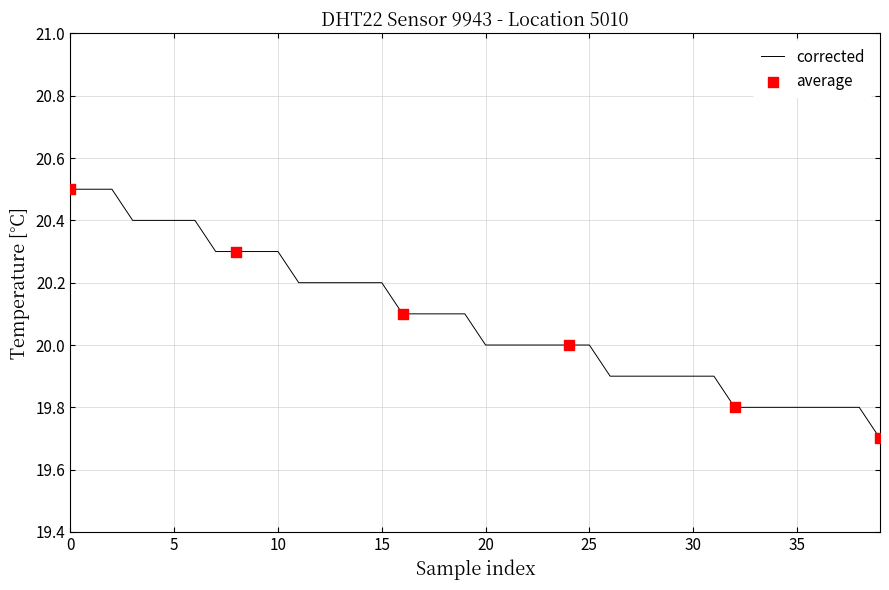

What is the smallest value displayed?

19.7